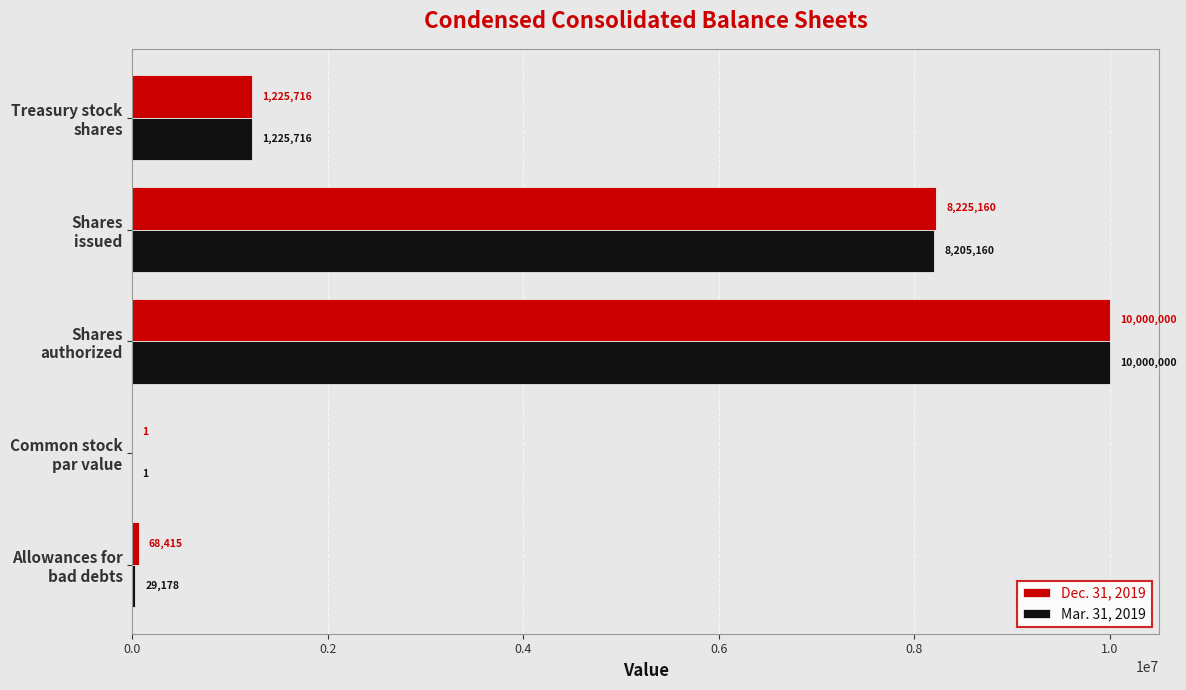

What is the highest value of the Mar. 31, 2019 series?

10000000